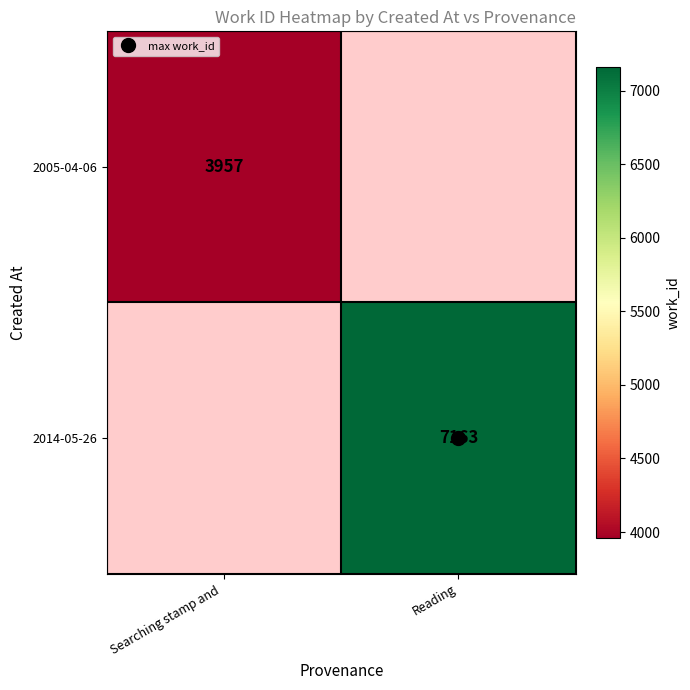

What is the minimum value shown in the chart?

3957.0